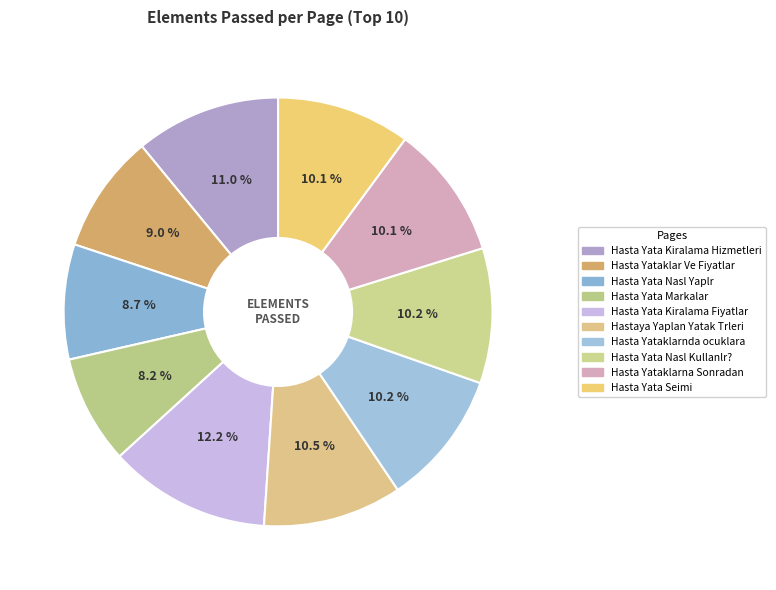

Does any single category account for the majority?

No